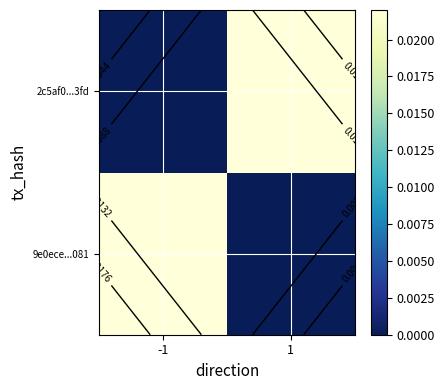

At which category does the chart reach its minimum across all series?

1